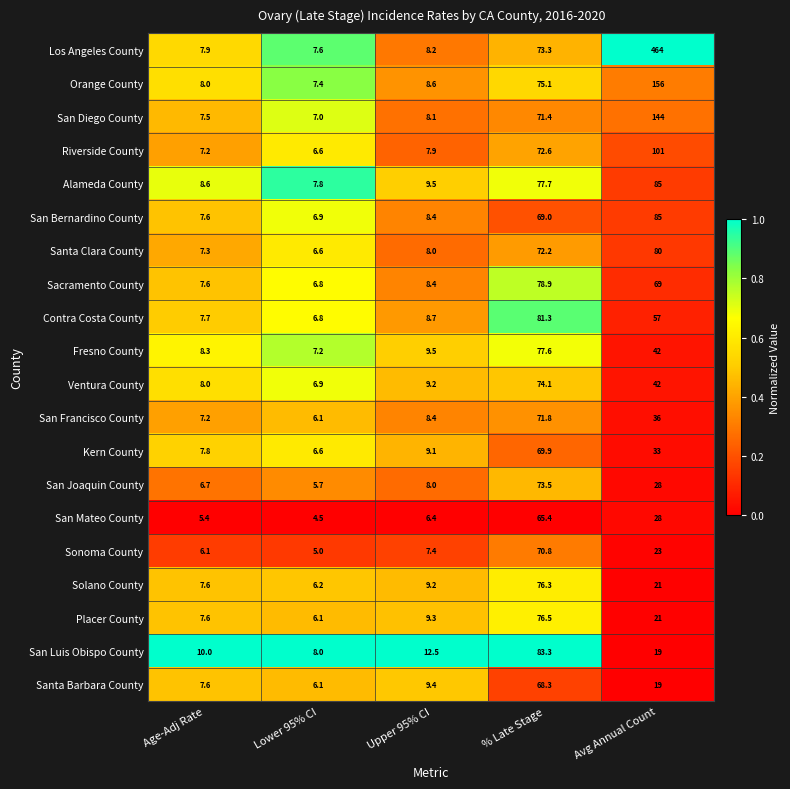

What is the total value across all series at Age-Adj Rate?

151.7